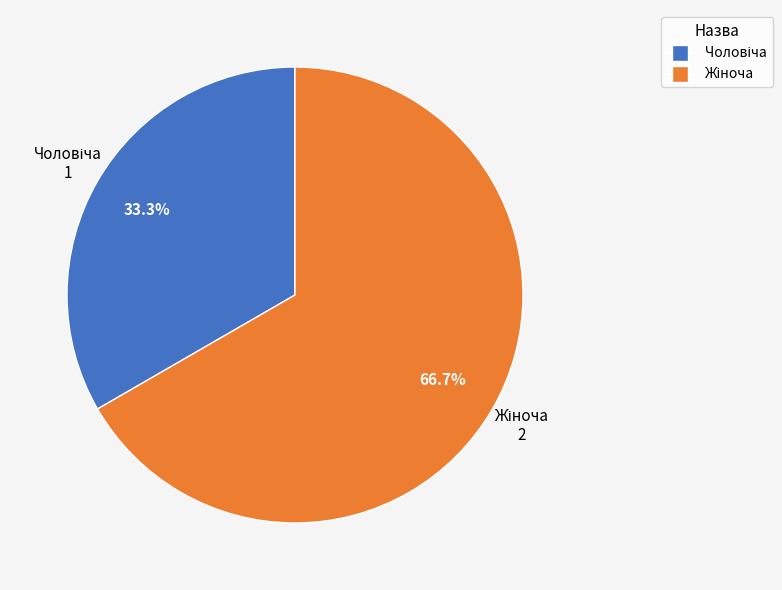

Is there any slice that represents more than half of the pie?

Yes